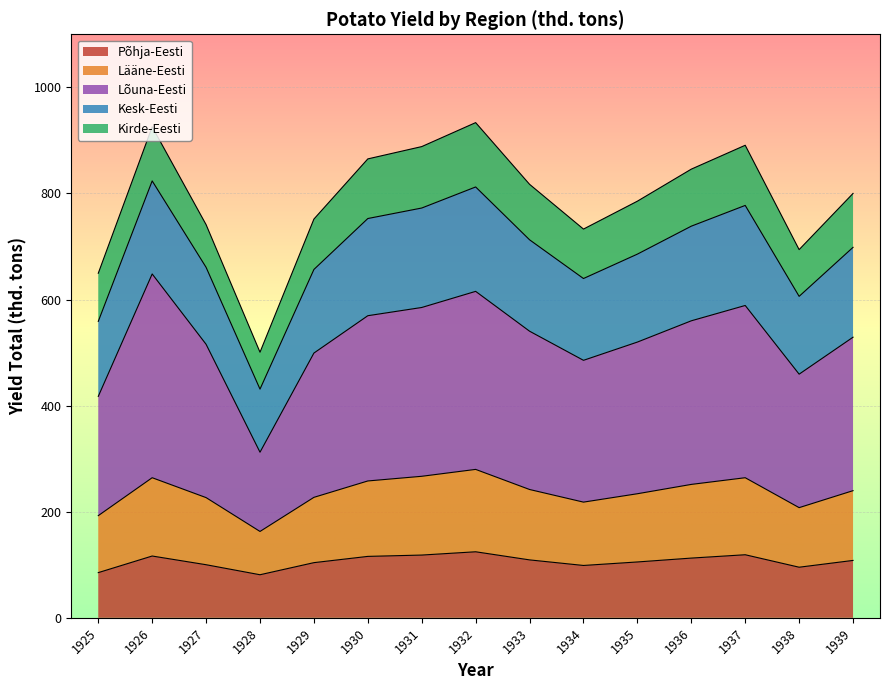

What is the lowest value of the Põhja-Eesti series?

81.2